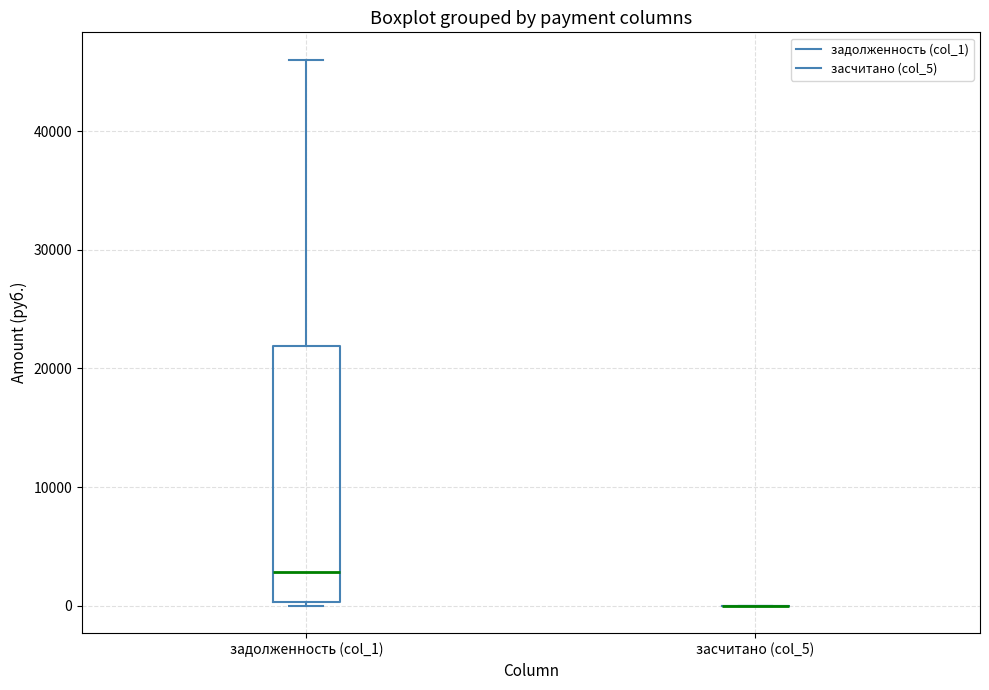

Reading left to right, transcribe this box plot: for each box, give where its median line is, the range the box spans, and where its two whiskers end, as read against the y-axis. The values are not printed on the chart, so give them approximately, as read against the axis.

задолженность (col_1): median 3000, box 0 to 22000, whiskers 0 to 46000
засчитано (col_5): box collapsed to a line at 0, whiskers 0 to 0